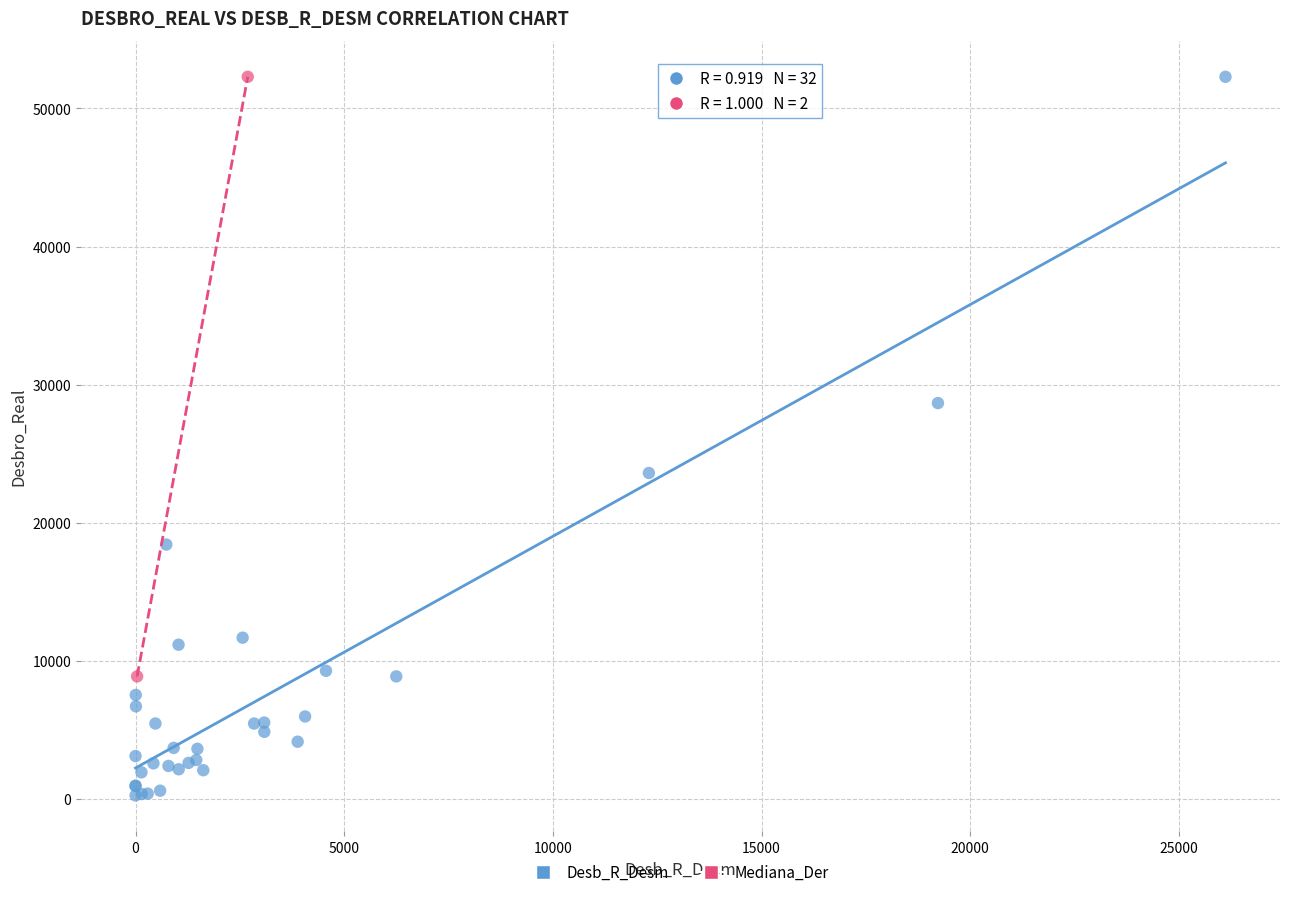

Which series reaches the minimum Y coordinate?

Desb_R_Desm